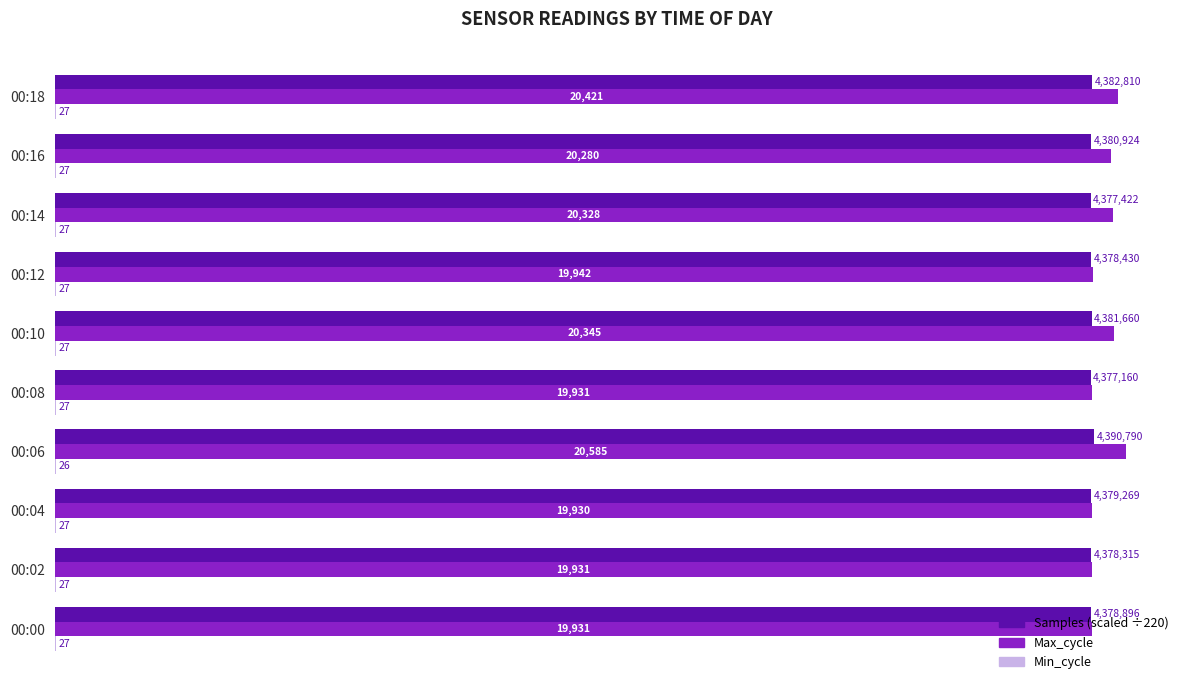

Which category has the highest value across all series?

00:06